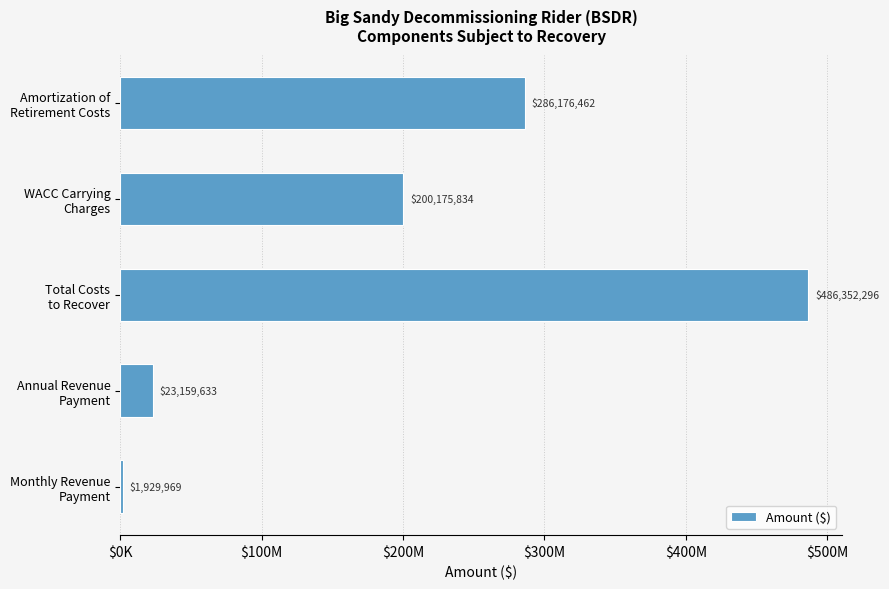

Does the chart contain any negative values?

No